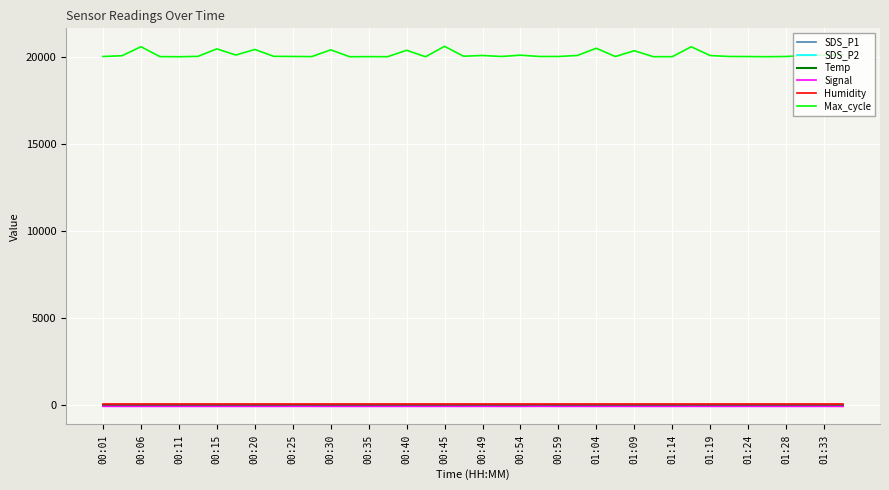

What are all the series names shown in the legend?

SDS_P1, SDS_P2, Temp, Signal, Humidity, Max_cycle